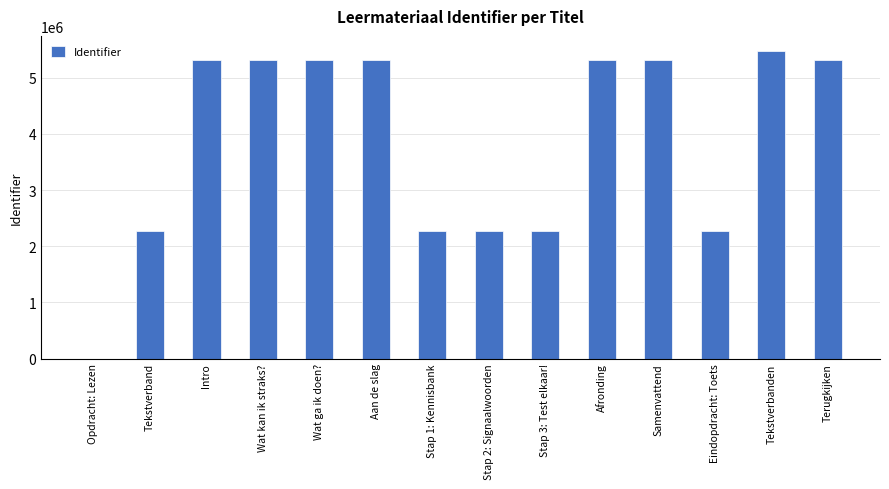

Is it true that the value at Tekstverbanden is 7209431?

False